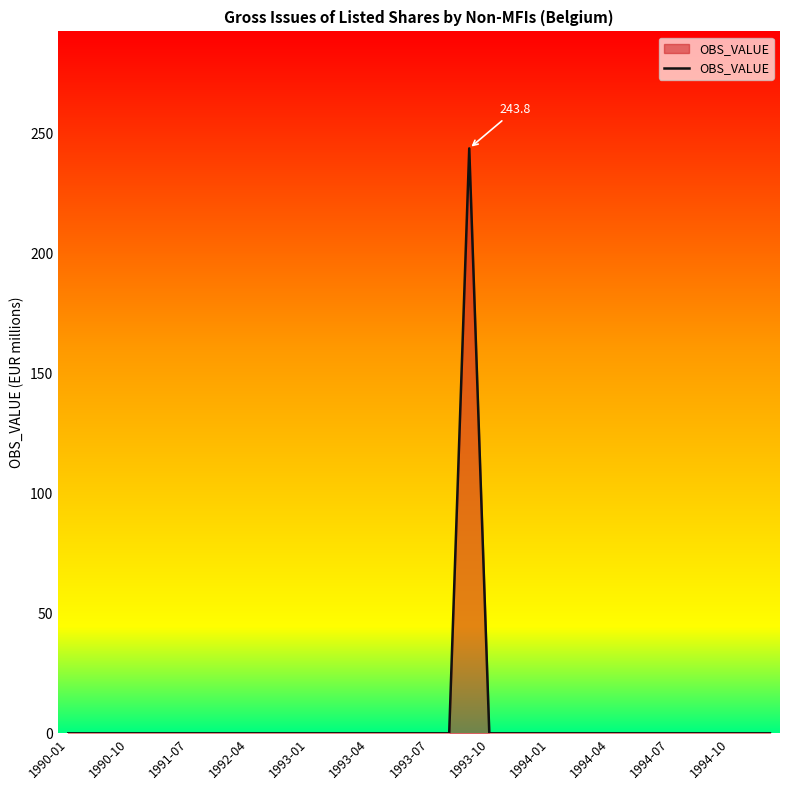

What is the maximum value shown in the chart?

243.8